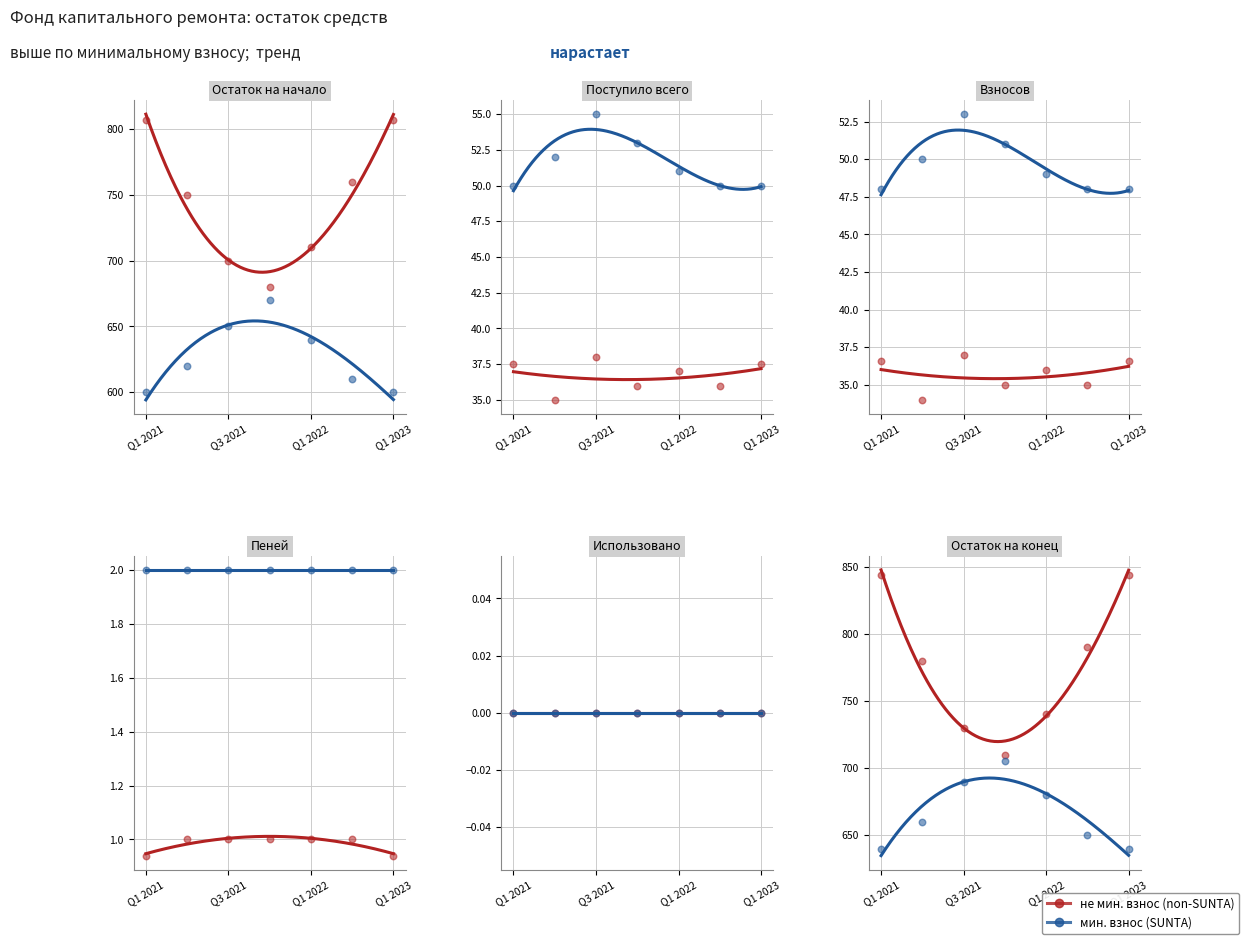

Which series reaches the minimum Y coordinate?

SUNTA